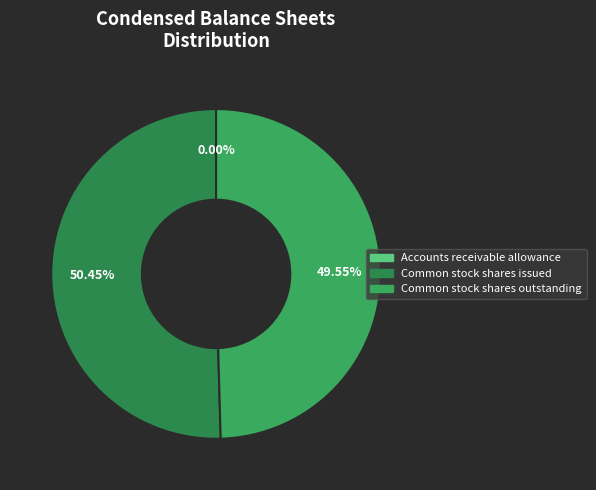

Does any single category account for the majority?

Yes